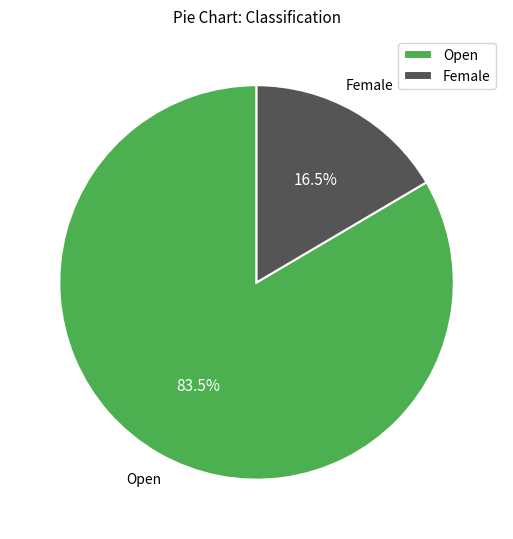

How many segments does this pie chart have?

2